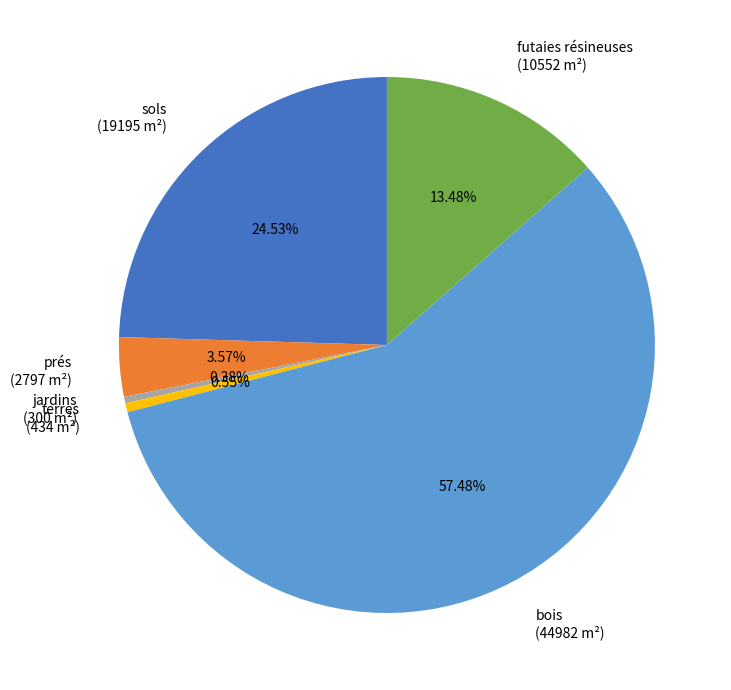

Count the number of slices in the pie.

6